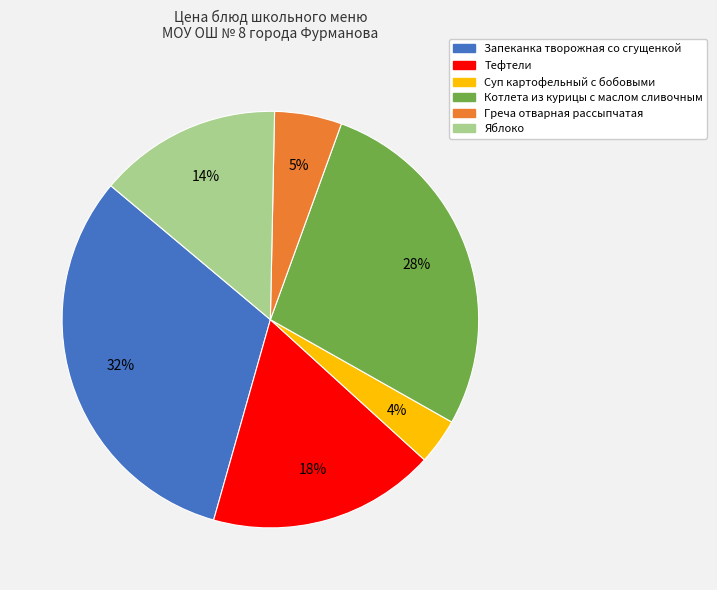

Which category has the smallest portion of the pie?

Суп картофельный с бобовыми